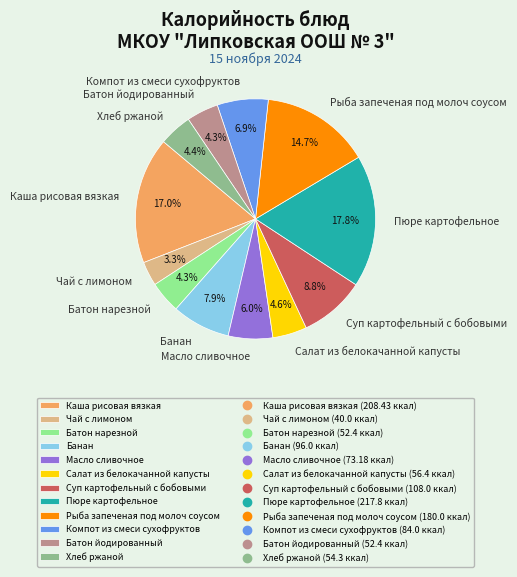

What is the ratio of the value at Батон йодированный to the value at Рыба запеченая под молоч соусом?

0.3